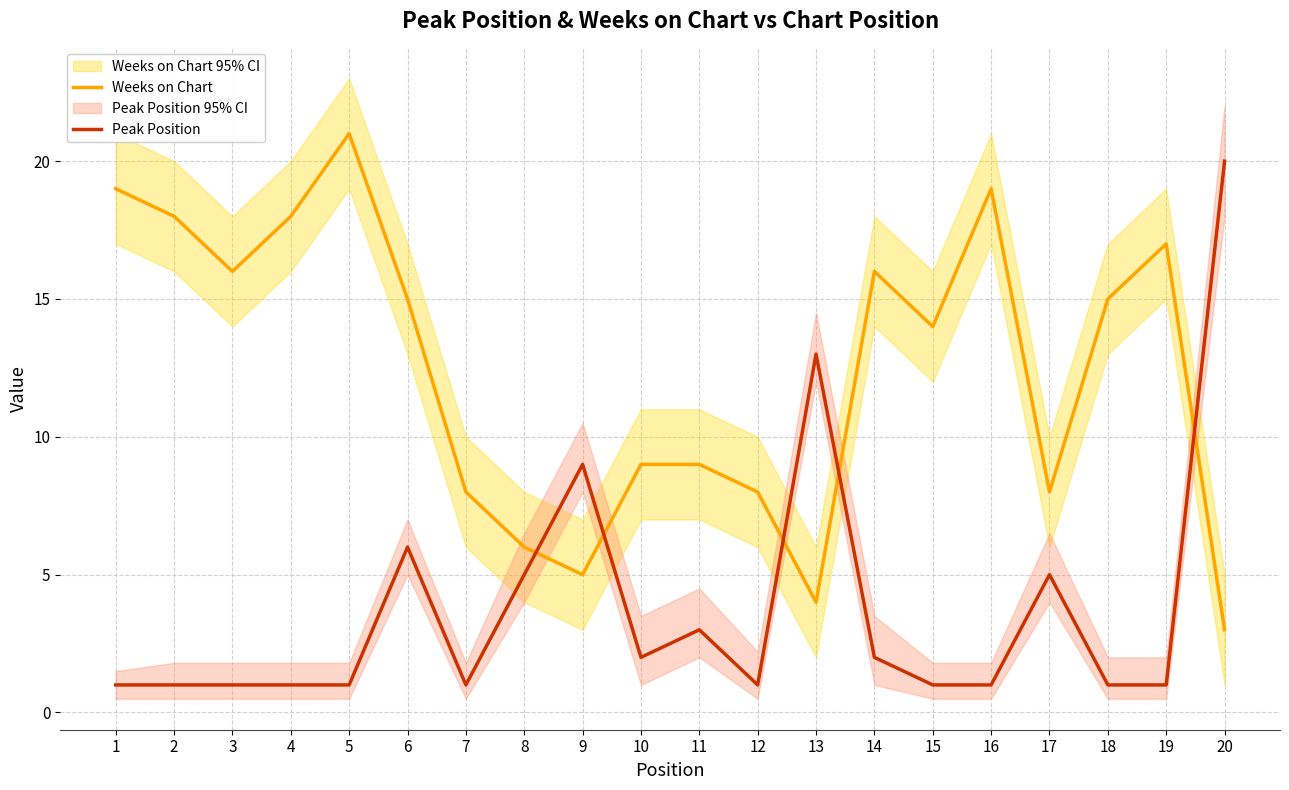

How many lines are shown in the chart?

2